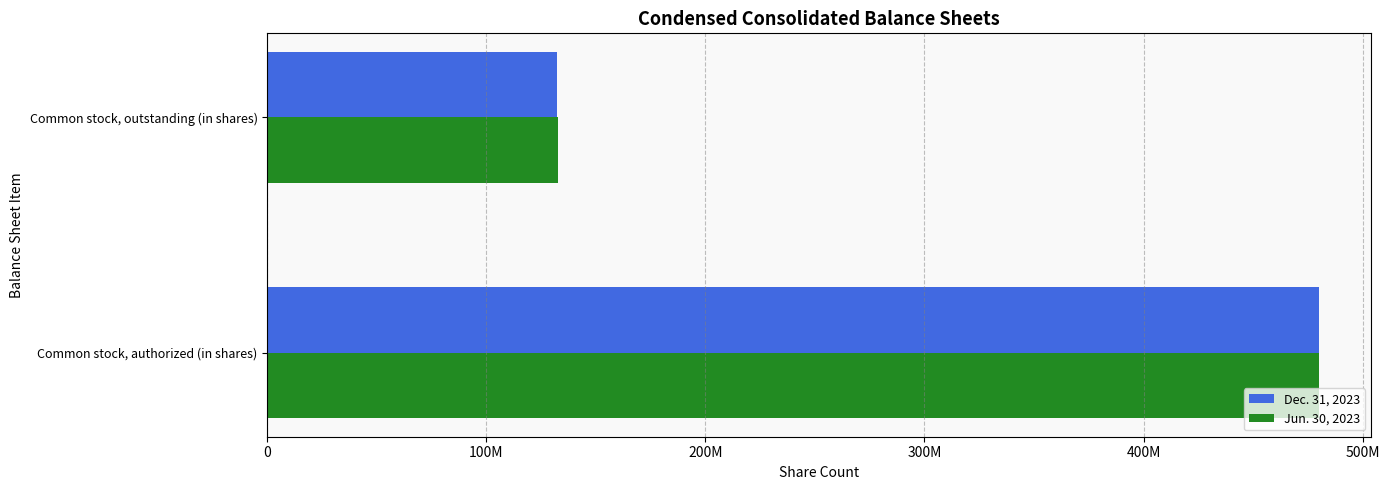

What are all the series names shown in the legend?

Dec. 31, 2023, Jun. 30, 2023